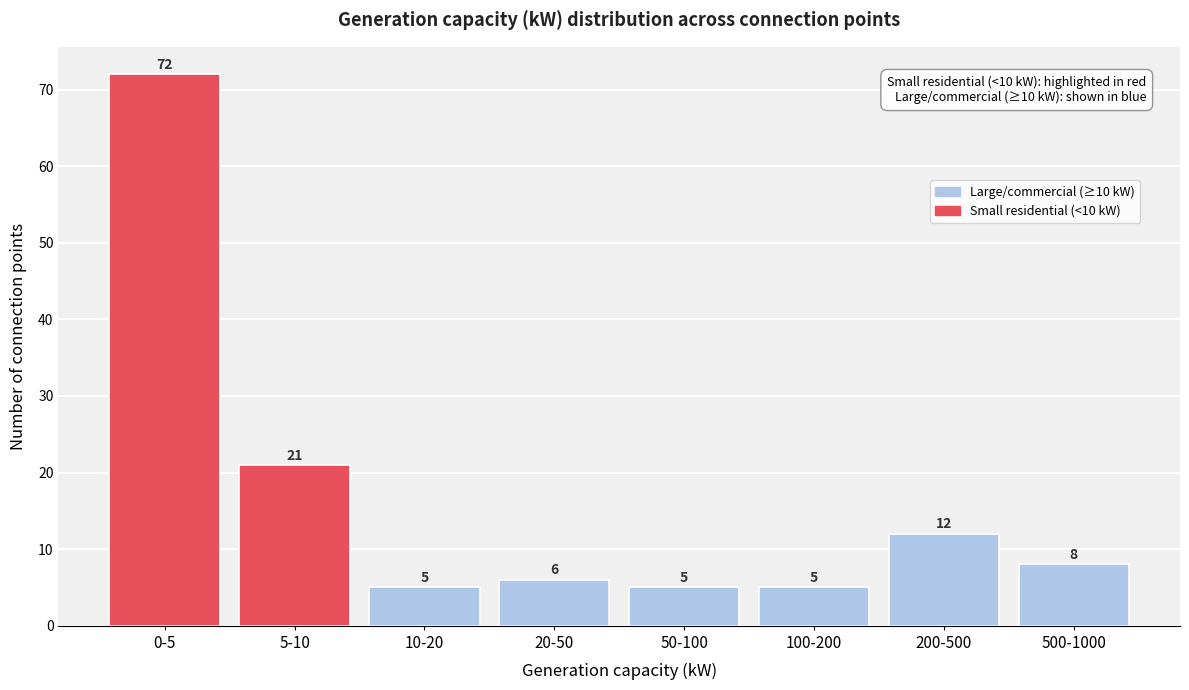

Reading right to left, transcribe all the data shown in this chart.

500-1000=8	200-500=12	100-200=5	50-100=5	20-50=6	10-20=5	5-10=21	0-5=72